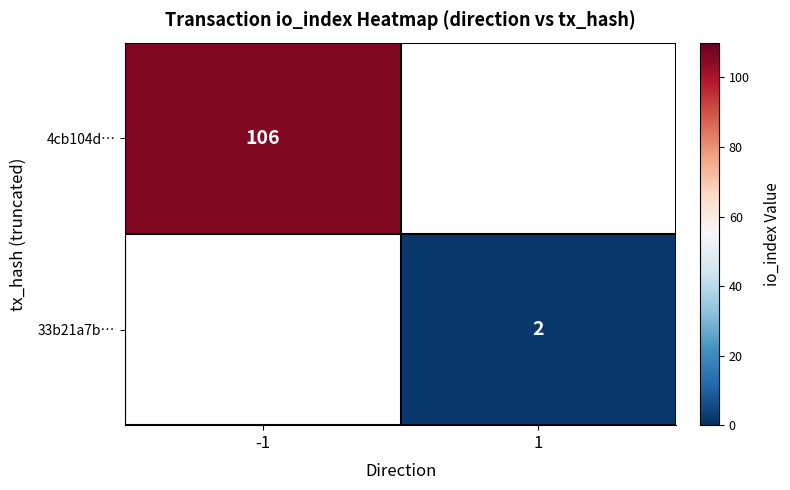

At which category does the chart reach its peak across all series?

-1